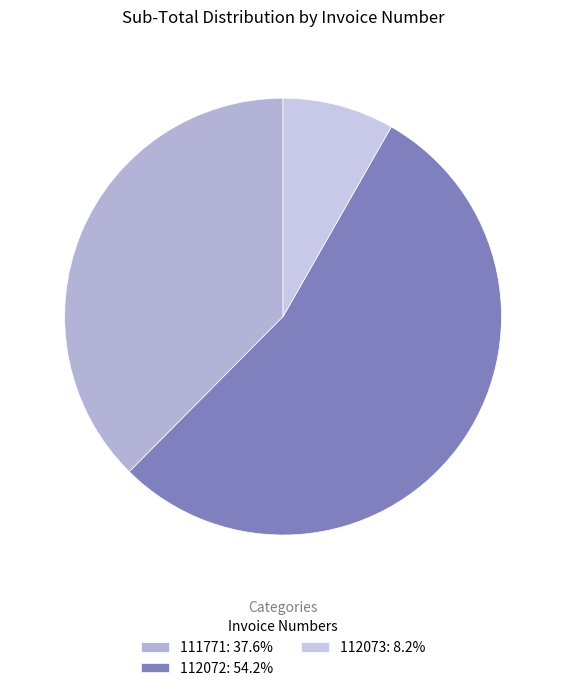

What is the largest slice in the pie chart?

112072